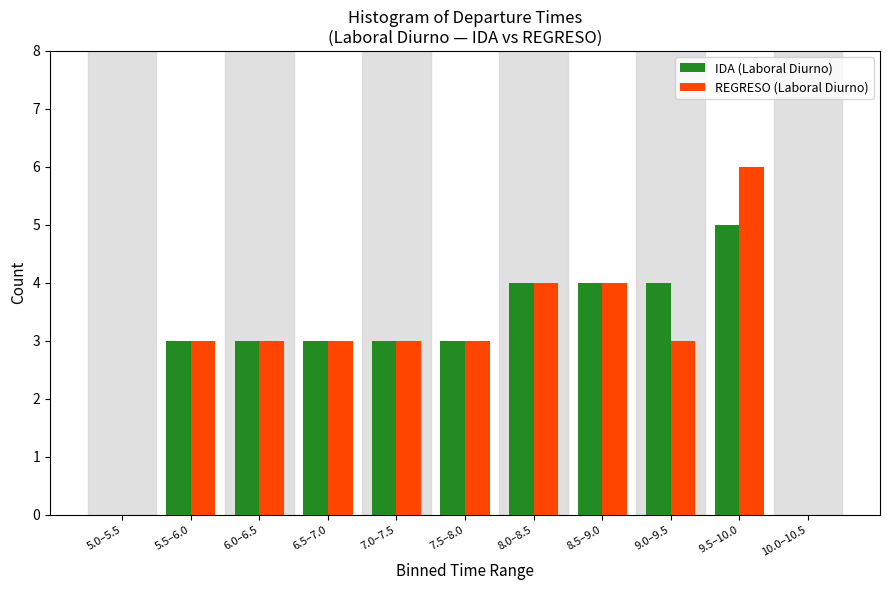

Reading right to left, list all the values displayed in this chart.

IDA (Laboral Diurno): 10.0–10.5=0	9.5–10.0=5	9.0–9.5=4	8.5–9.0=4	8.0–8.5=4	7.5–8.0=3	7.0–7.5=3	6.5–7.0=3	6.0–6.5=3	5.5–6.0=3	5.0–5.5=0
REGRESO (Laboral Diurno): 10.0–10.5=0	9.5–10.0=6	9.0–9.5=3	8.5–9.0=4	8.0–8.5=4	7.5–8.0=3	7.0–7.5=3	6.5–7.0=3	6.0–6.5=3	5.5–6.0=3	5.0–5.5=0